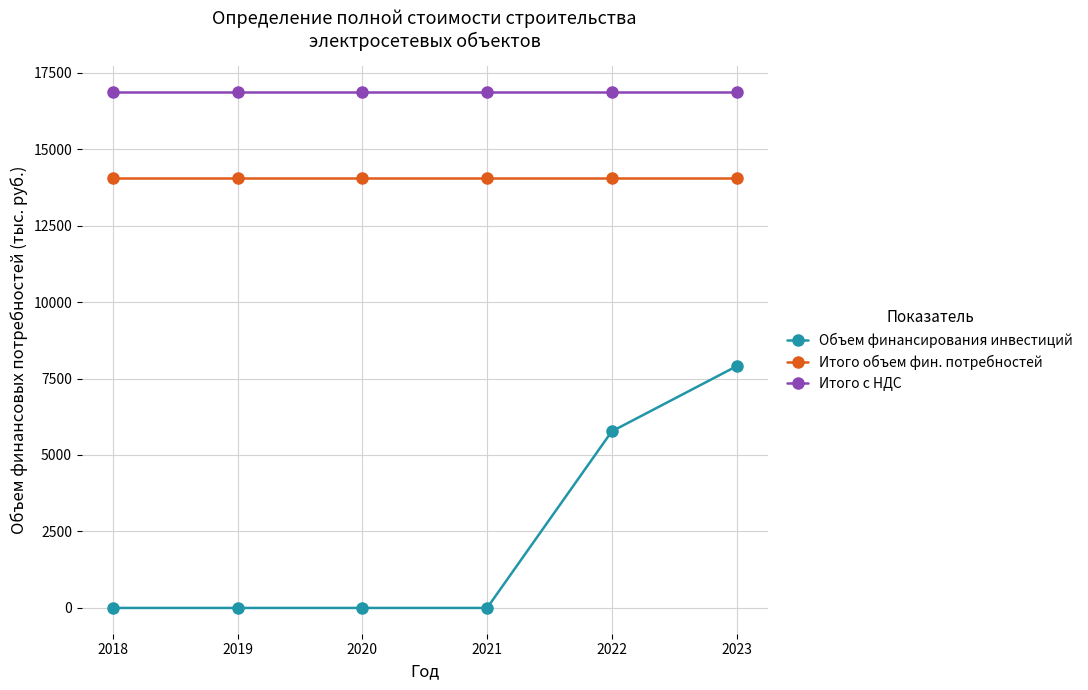

At 2018, list the series in order from smallest to largest.

Объем финансирования инвестиций, Итого объем фин. потребностей, Итого с НДС